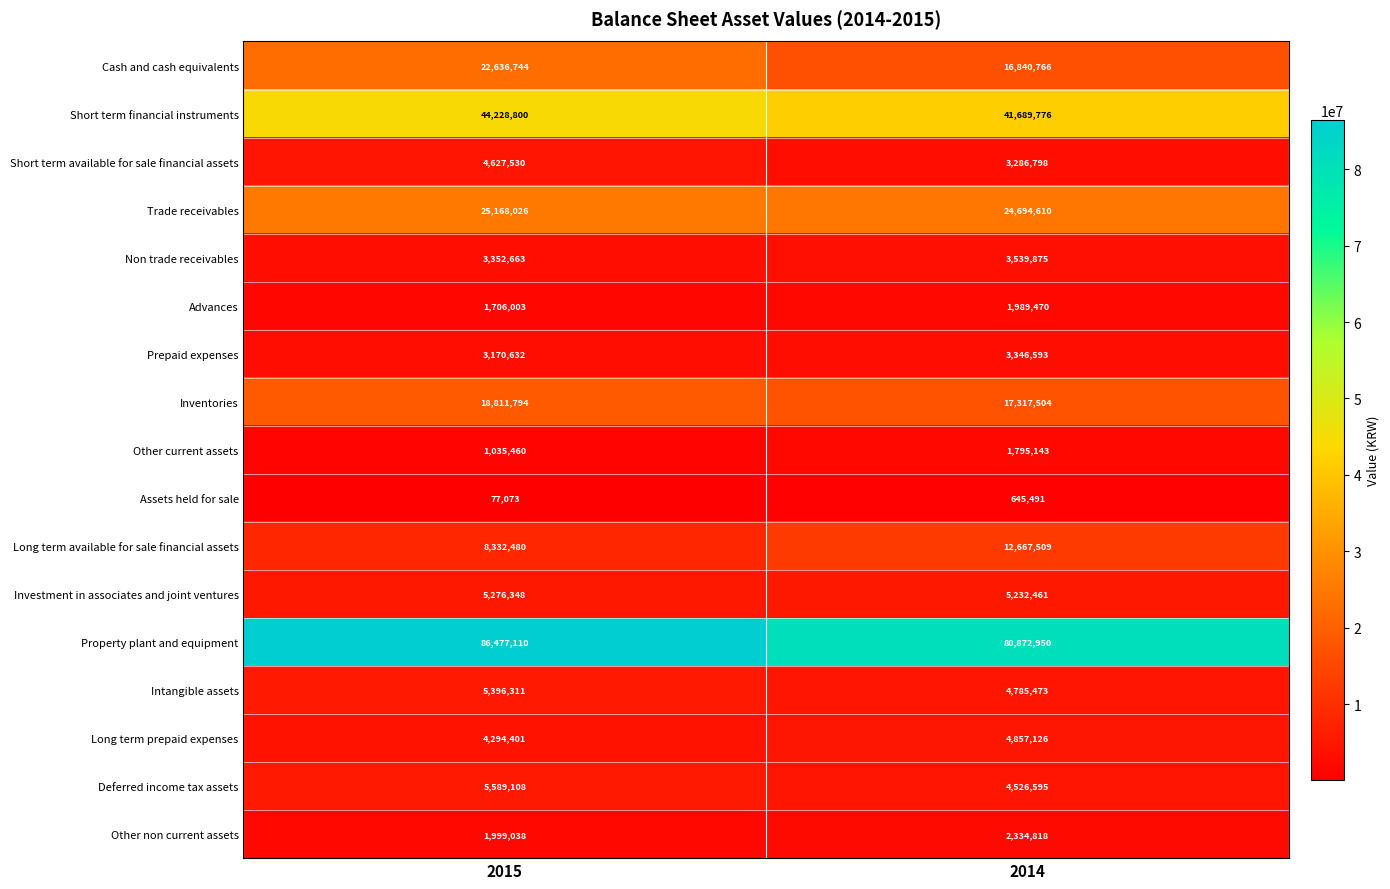

How many data points does each series have?

2